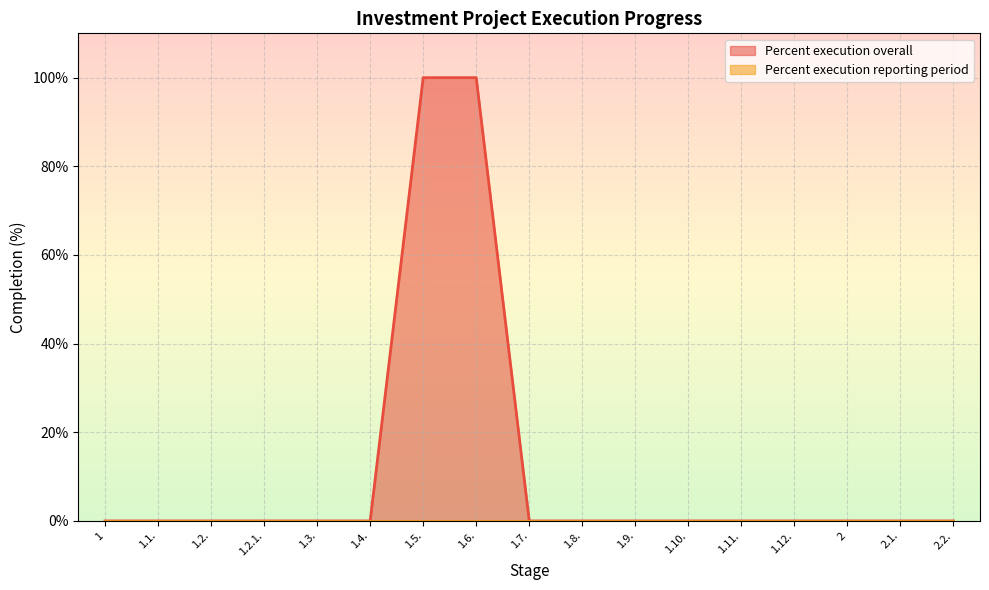

Reading left to right, transcribe all the data shown in this chart.

0	0	0	0	0	0	100	100	0	0	0	0	0	0	0	0	0